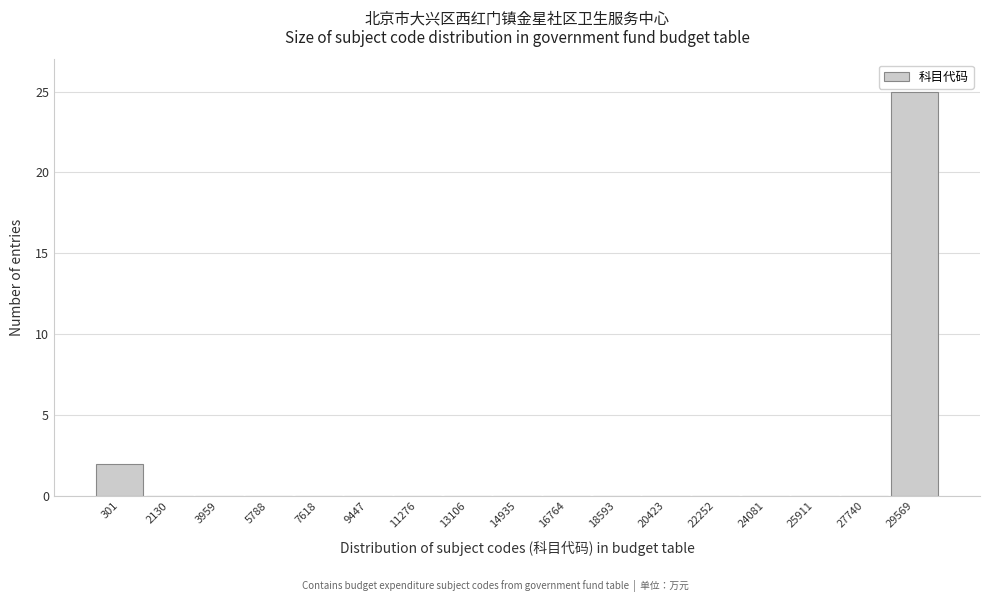

Reading left to right, extract all data points from this chart.

301=2	2130=0	3959=0	5788=0	7618=0	9447=0	11276=0	13106=0	14935=0	16764=0	18593=0	20423=0	22252=0	24081=0	25911=0	27740=0	29569=25